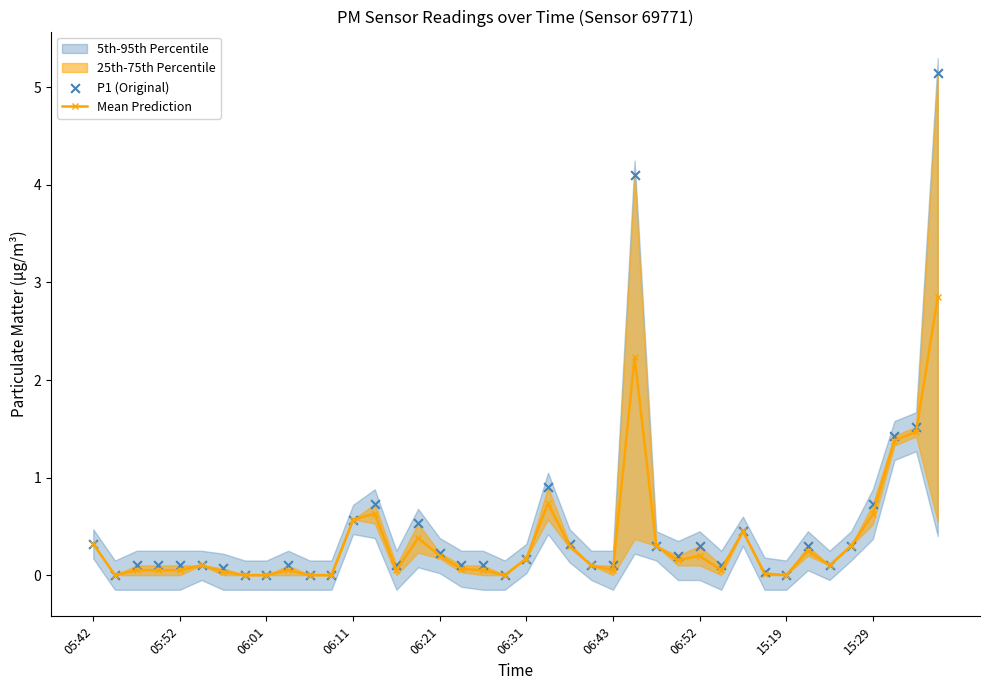

What is the total value across all series at 18?

0.2